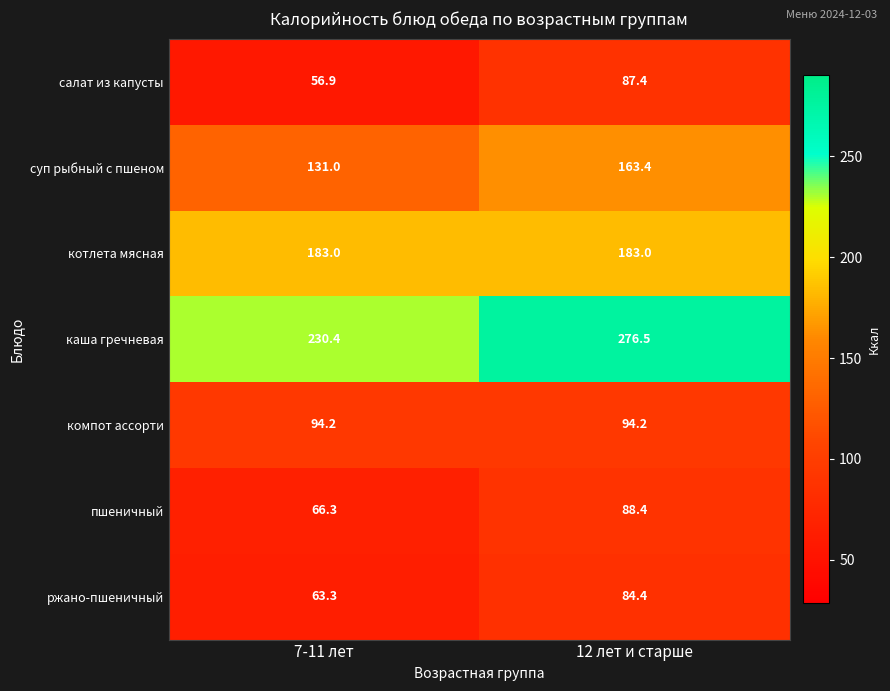

Reading left to right, list all the values displayed in this chart.

салат из капусты: 56.9	87.4
суп рыбный с пшеном: 131.0	163.4
котлета мясная: 183.0	183.0
каша гречневая: 230.4	276.5
компот ассорти: 94.2	94.2
пшеничный: 66.3	88.4
ржано-пшеничный: 63.3	84.4